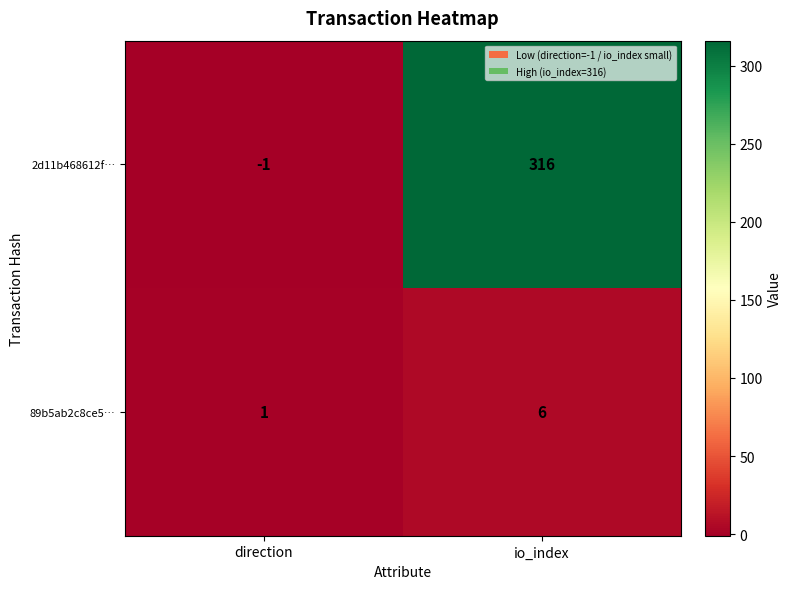

Reading right to left, extract all data points from this chart.

2d11b468612f…: io_index=316	direction=-1
89b5ab2c8ce5…: io_index=6	direction=1